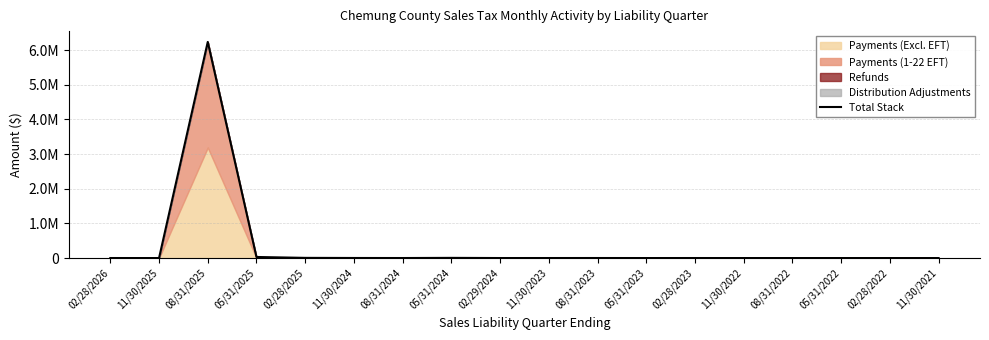

How many values are below 831?

9